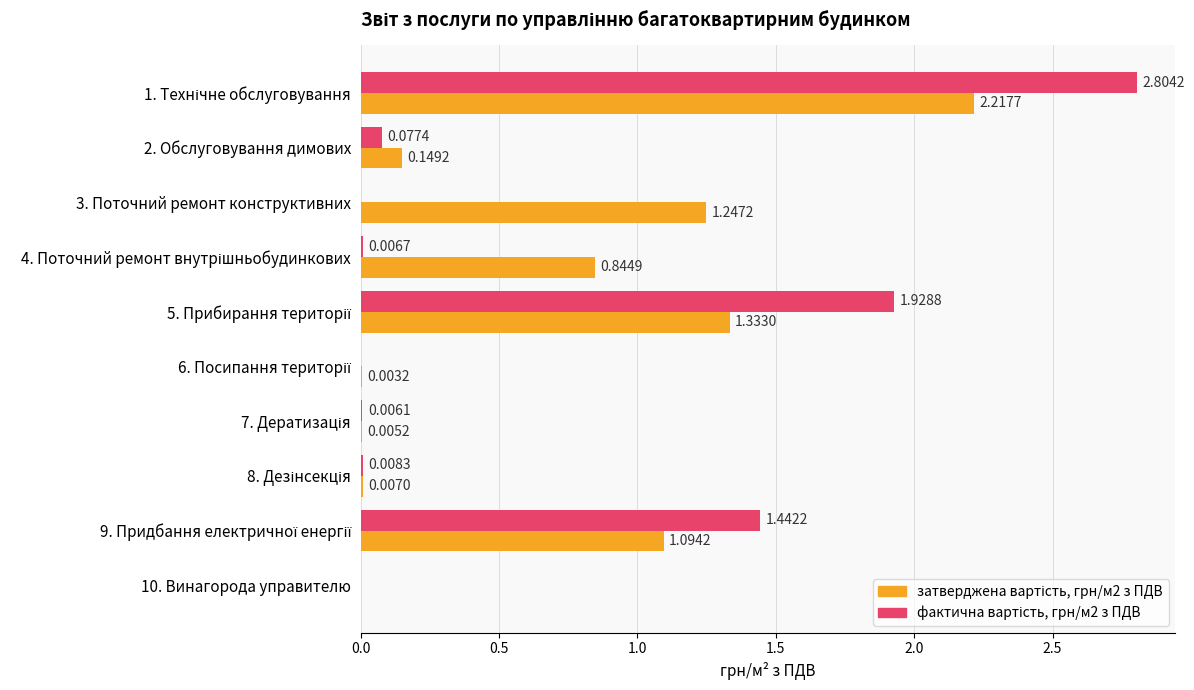

Count the number of data series in this chart.

2